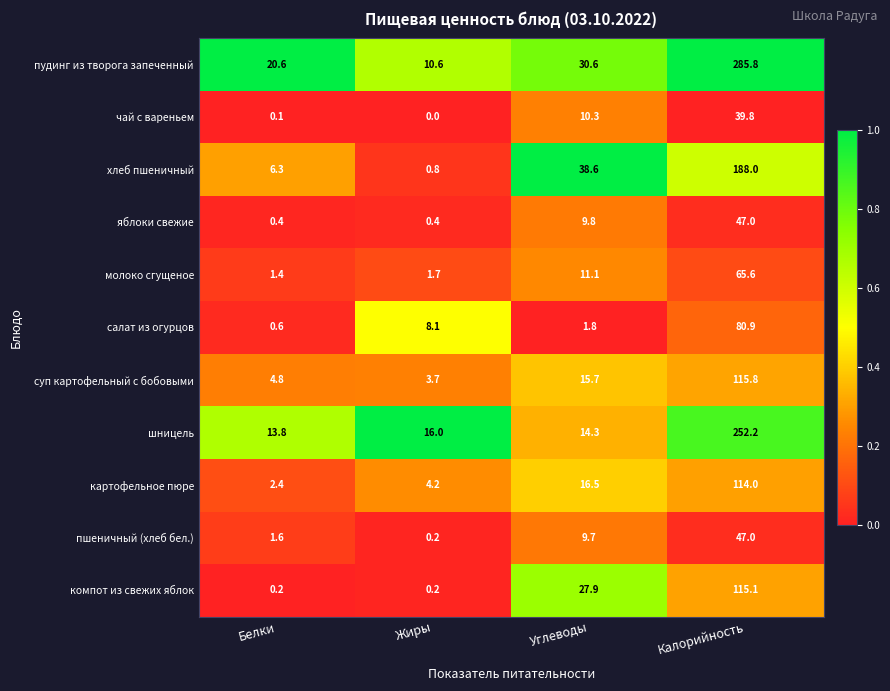

Rank the series at Углеводы from lowest to highest value.

салат из огурцов, пшеничный (хлеб бел.), яблоки свежие, чай с вареньем, молоко сгущеное, шницель, суп картофельный с бобовыми, картофельное пюре, компот из свежих яблок, пудинг из творога запеченный, хлеб пшеничный